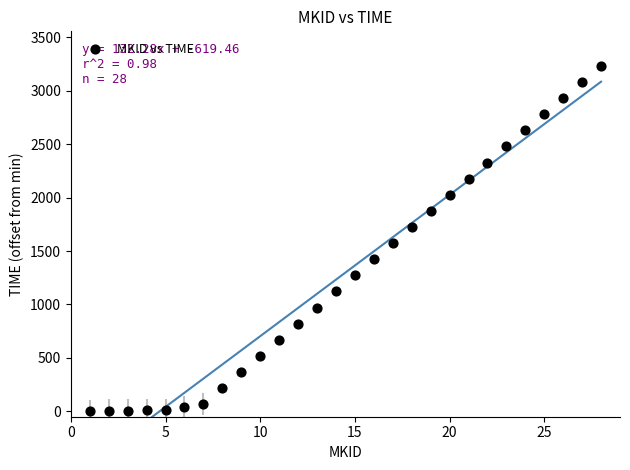

What is the range of X values (max minus min)?

27.0